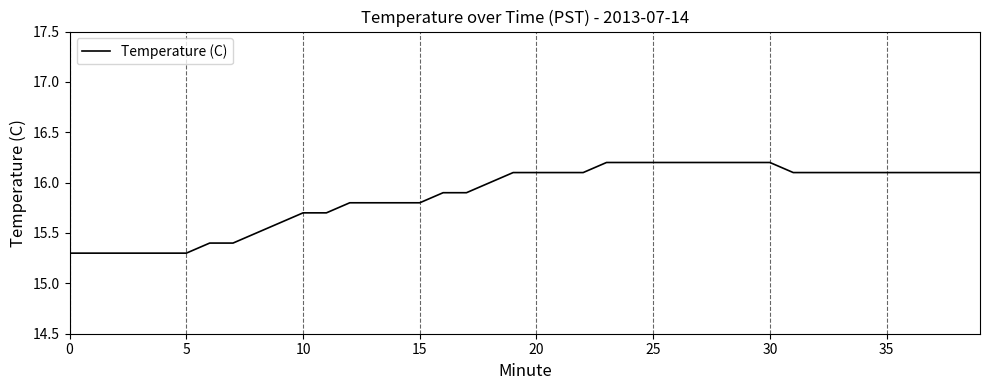

What is the maximum value shown in the chart?

16.2